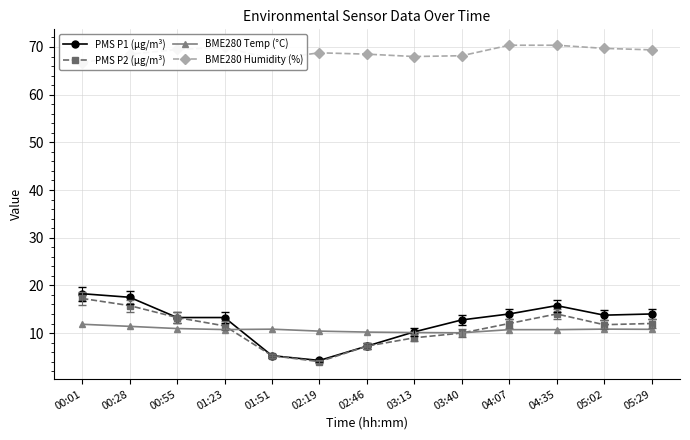

Reading left to right, what are all the values shown in this chart?

PMS P1 (µg/m³): 18.2	17.5	13.2	13.2	5.2	4.2	7.2	10.2	12.8	14.0	15.8	13.8	14.0
PMS P2 (µg/m³): 17.2	15.8	13.2	11.5	5.2	4.0	7.2	9.0	10.0	12.0	14.0	11.8	12.0
BME280 Temp (°C): 11.8	11.4	10.9	10.7	10.8	10.4	10.2	10.1	10.1	10.7	10.7	10.8	10.8
BME280 Humidity (%): 66.7	68.5	69.5	69.9	67.5	68.8	68.5	68.0	68.2	70.4	70.4	69.7	69.4